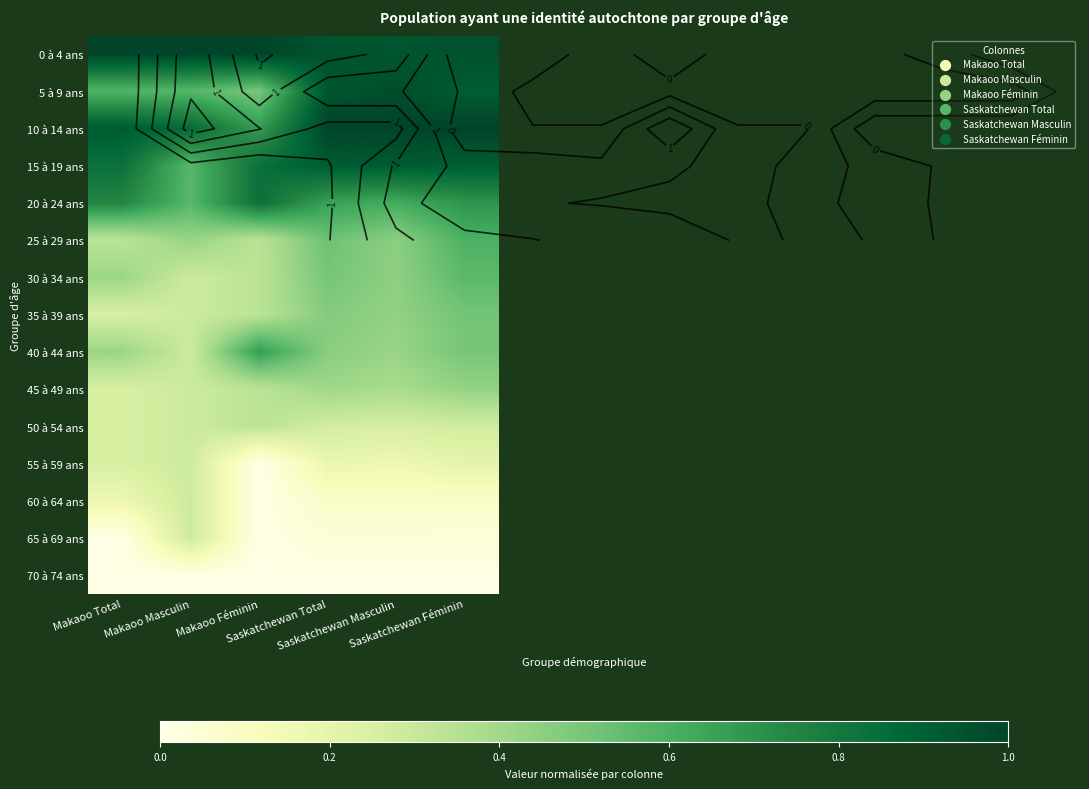

Rank the series at Saskatchewan Féminin from highest to lowest value.

10 à 14 ans, 0 à 4 ans, 5 à 9 ans, 15 à 19 ans, 20 à 24 ans, 25 à 29 ans, 30 à 34 ans, 35 à 39 ans, 40 à 44 ans, 45 à 49 ans, 50 à 54 ans, 55 à 59 ans, 60 à 64 ans, 65 à 69 ans, 70 à 74 ans